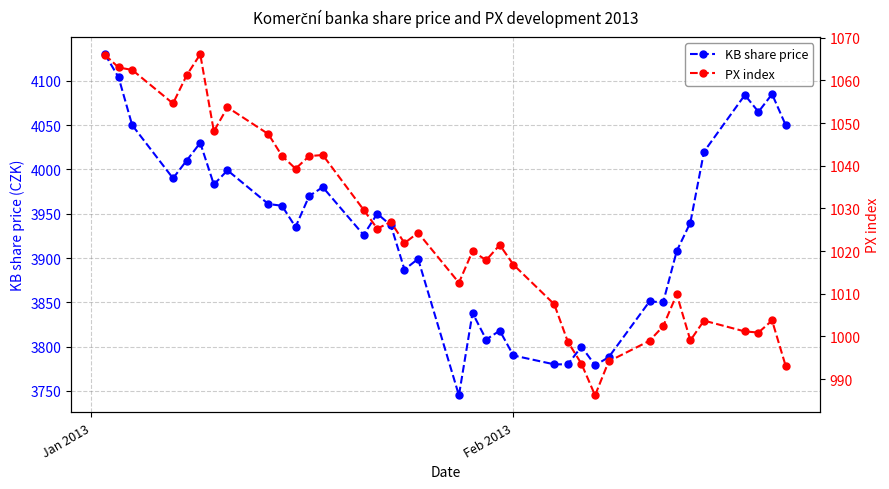

True or false: KB share price has more than 1 points higher than both neighbors.

True